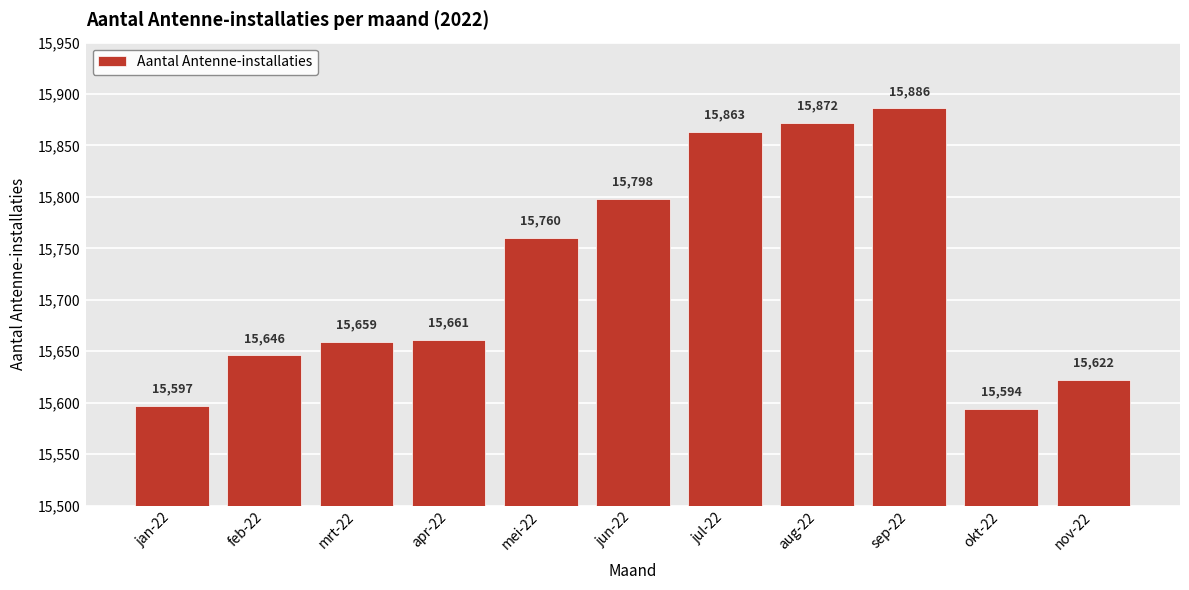

The value at sep-22 is 10819. True or false?

False